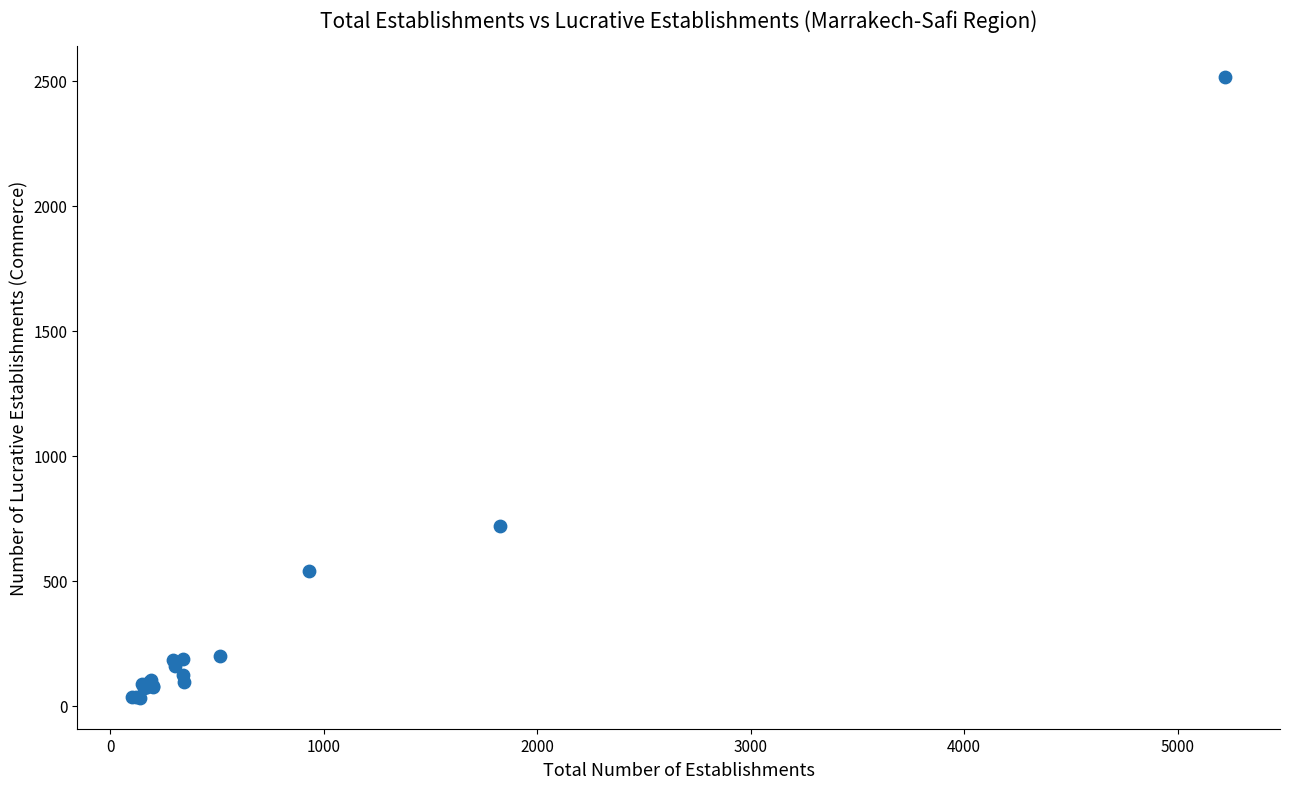

What Y value in the scatter plot is closest to 1273?

717